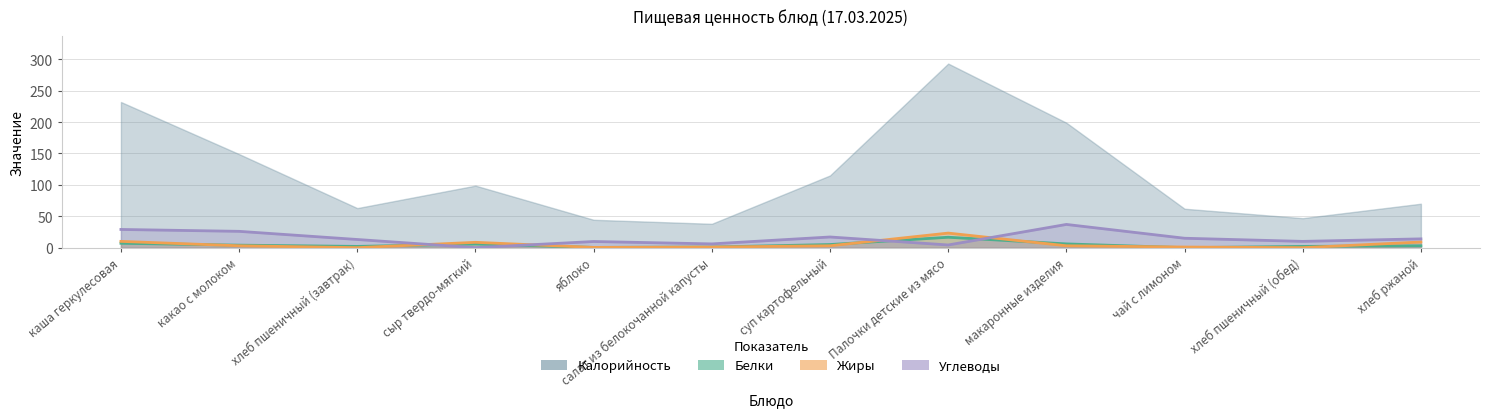

What is the label of the 4th point from the right?

макаронные изделия